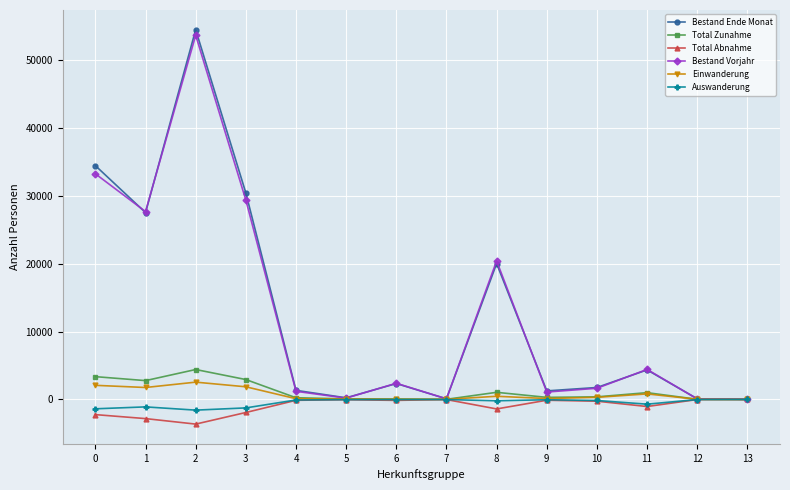

What is the value of the Total Abnahme point at the 2nd from the left?

-2819